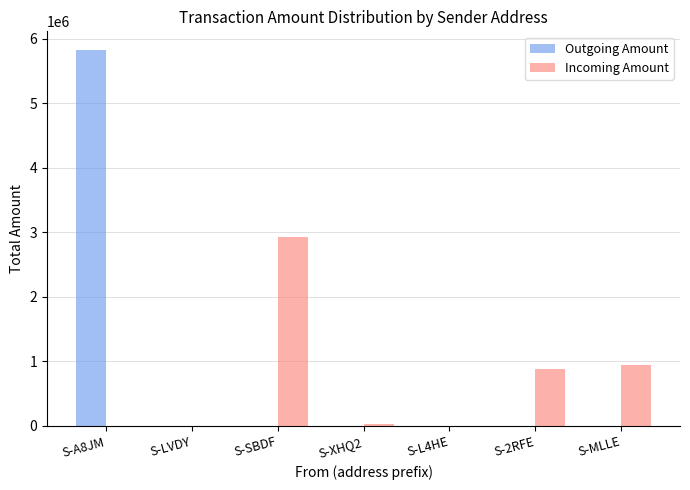

Which series changed the most between S-A8JM and S-SBDF?

Outgoing Amount